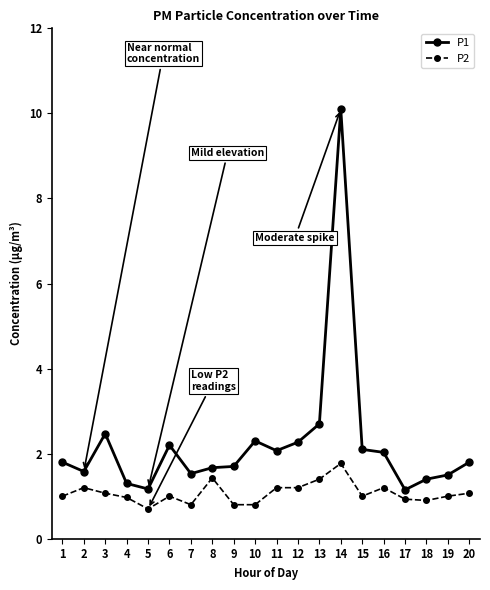

True or false: P1 and P2 cross at least once.

False